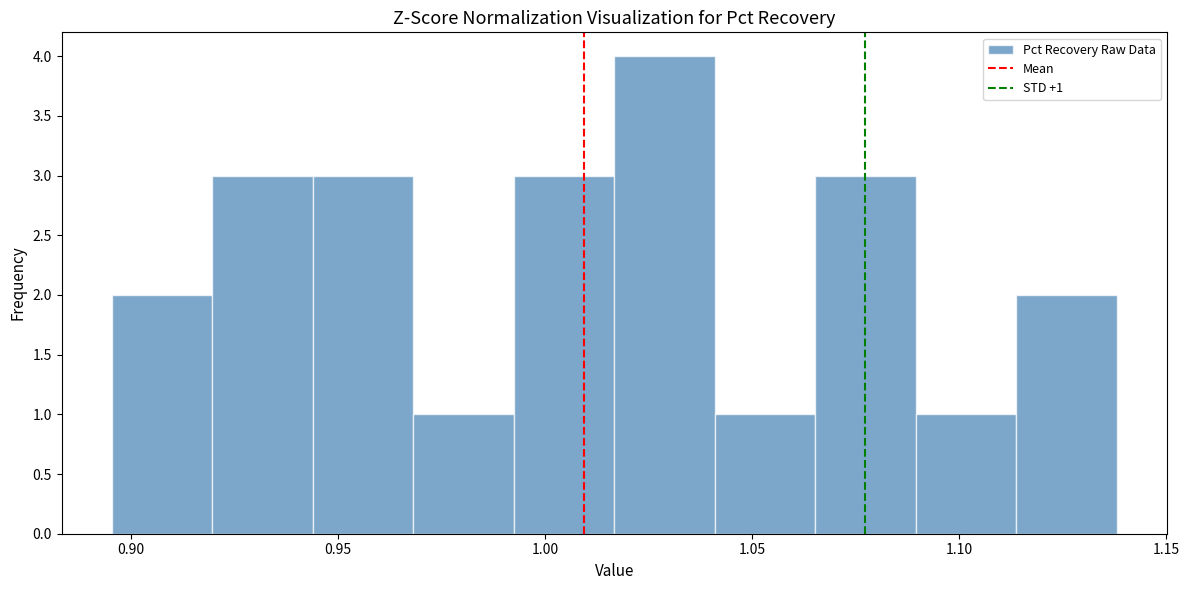

Which range on the x-axis has the tallest bar?

1.015 to 1.040